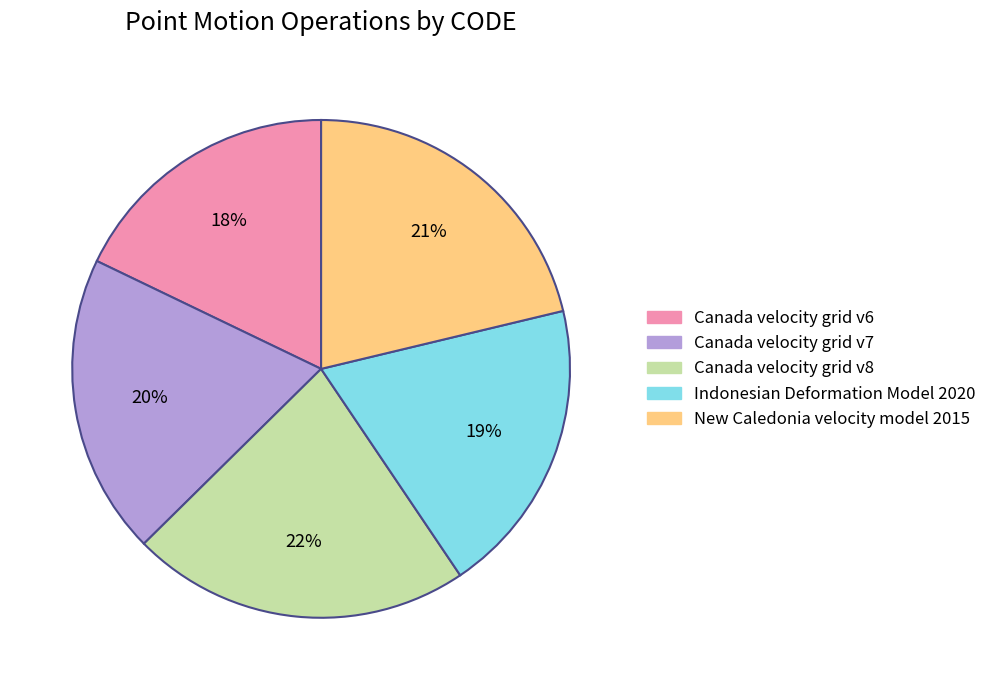

To the nearest percent, what is the difference between the Canada velocity grid v6 and Canada velocity grid v7 slice percentages?

2%